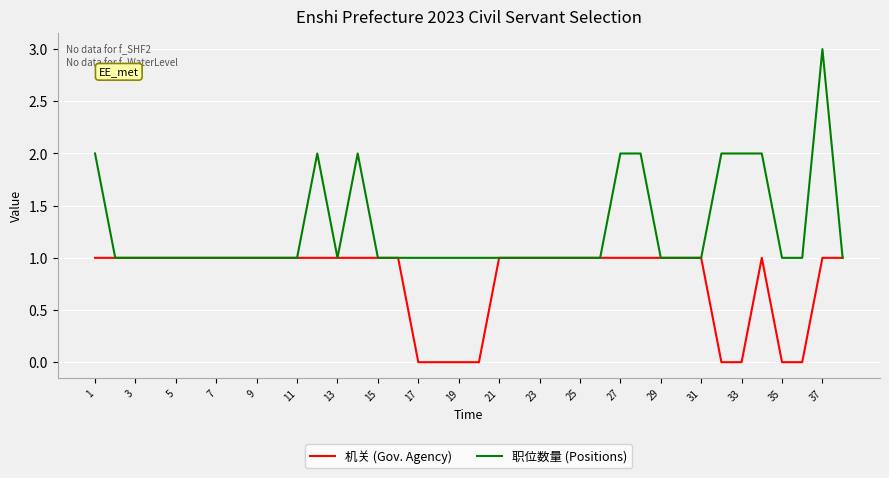

Which series has the largest range (max minus min)?

职位数量 (Positions)